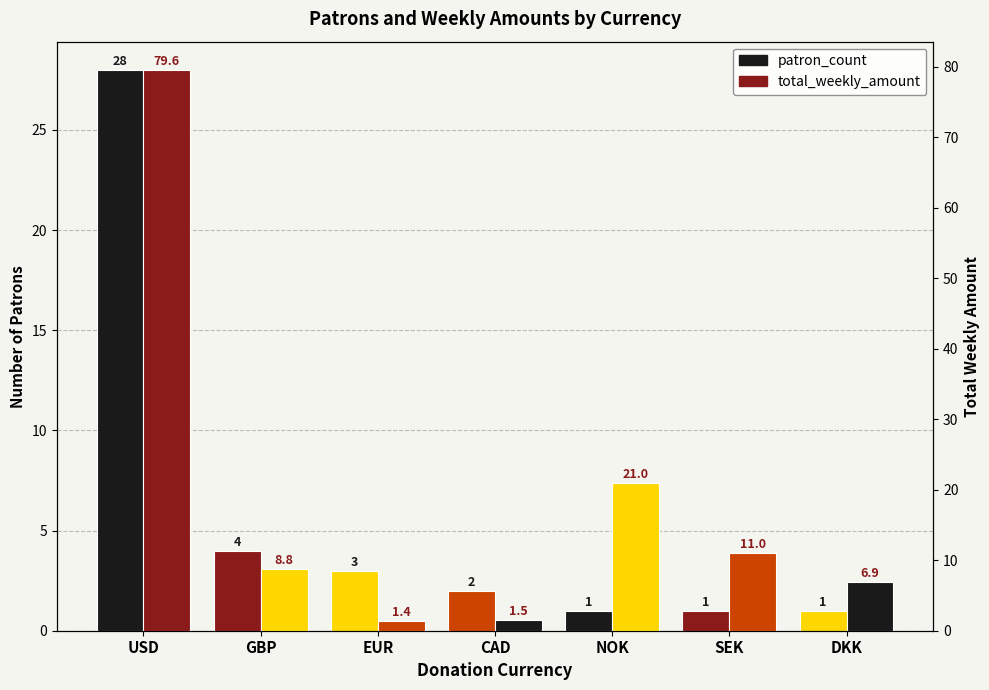

What is the sum of all total_weekly_amount values?

130.1